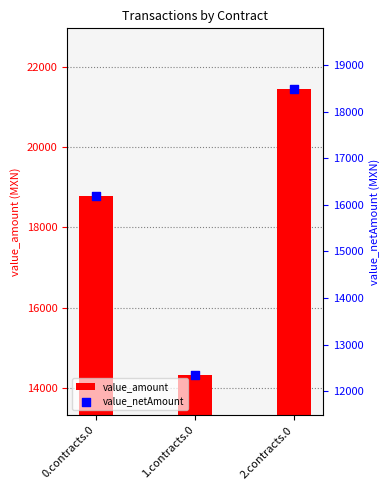

What are all the series names shown in the legend?

value_amount, value_netAmount